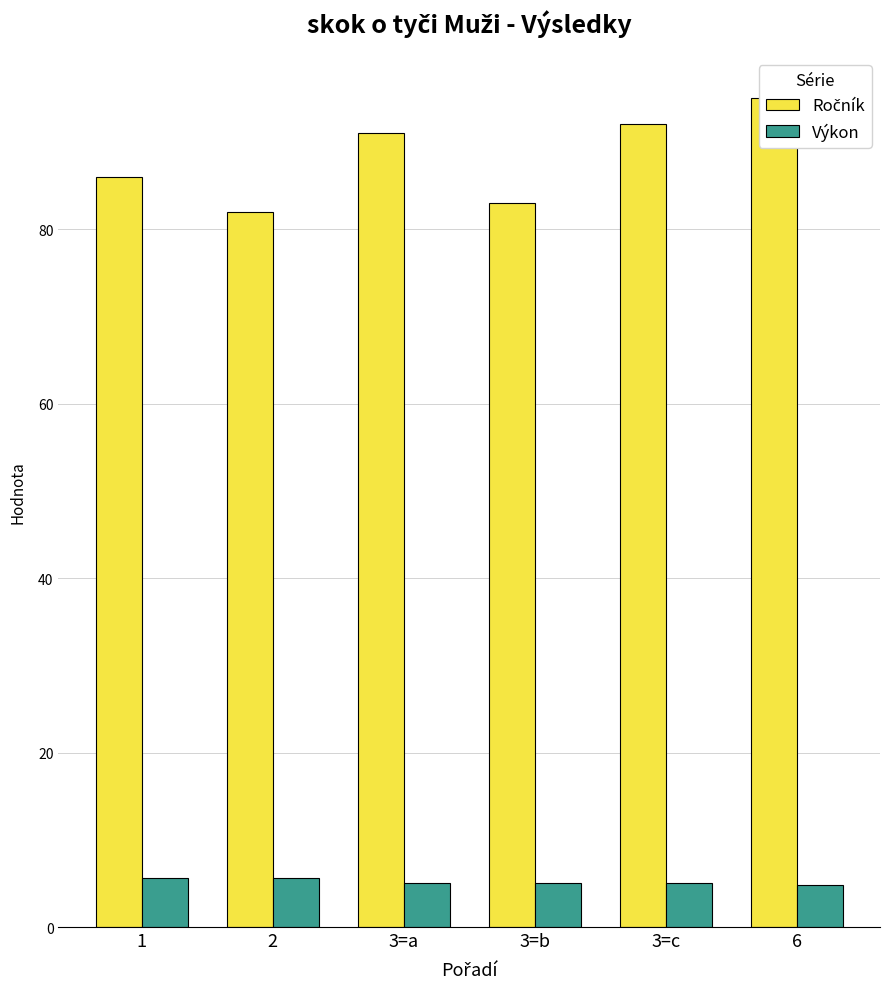

Which series has the largest range (max minus min)?

Ročník